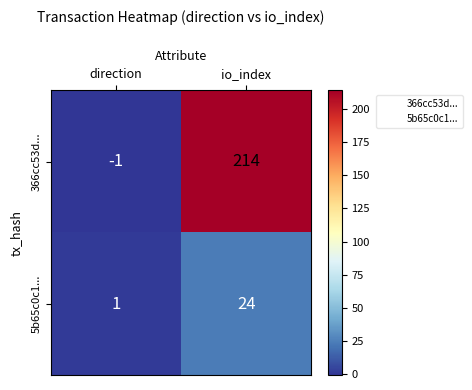

What is the sum of all 5b65c0c1... values?

25